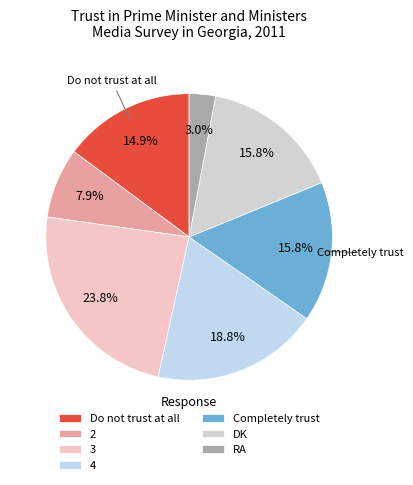

How much of the chart is everything except 2?

92.1%